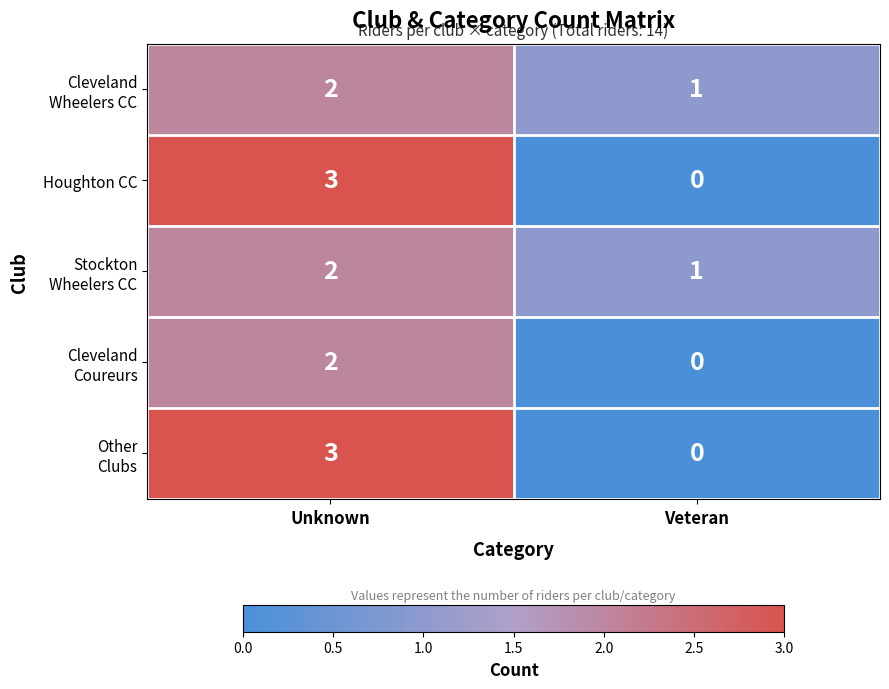

Where is Houghton CC nearest to the value 1?

Veteran